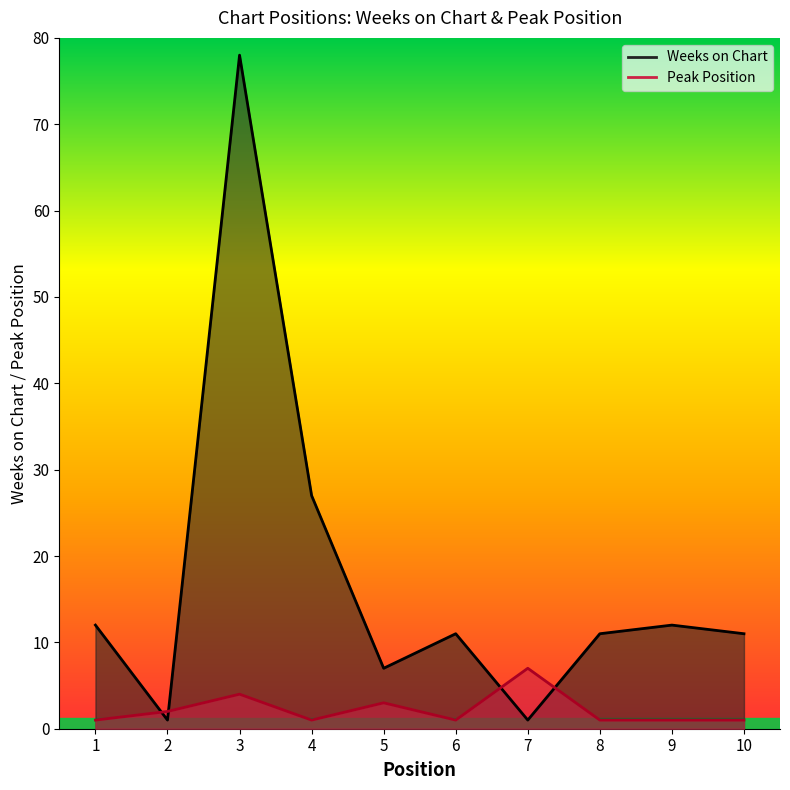

True or false: Weeks on Chart has more than 1 points higher than both neighbors.

True